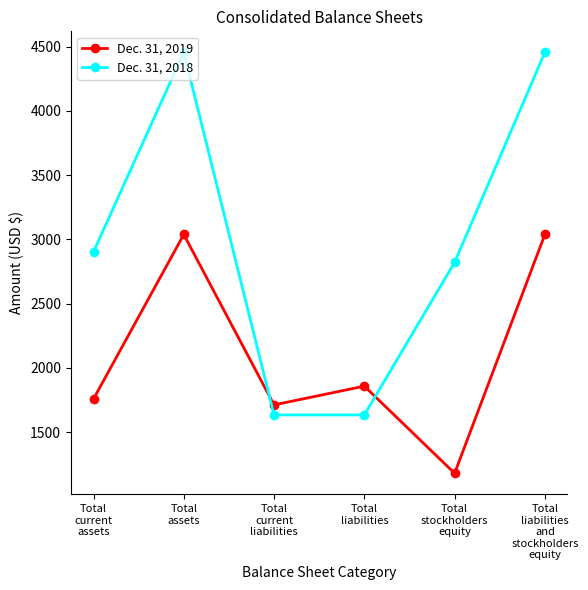

What is the difference between the Dec. 31, 2019 values at Total
liabilities and Total
assets?

1180